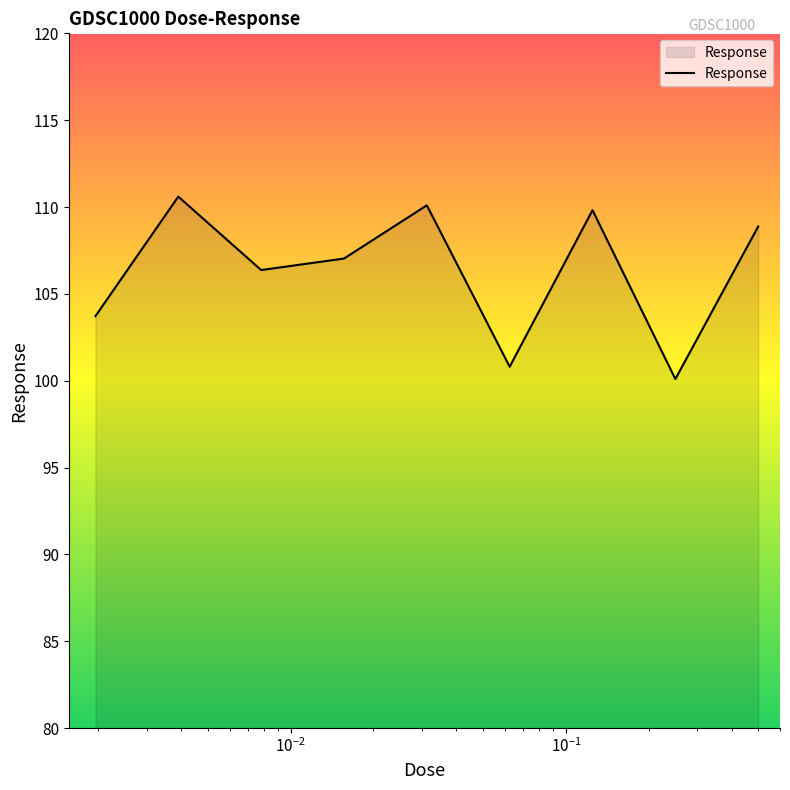

What is the greatest value displayed?

110.6